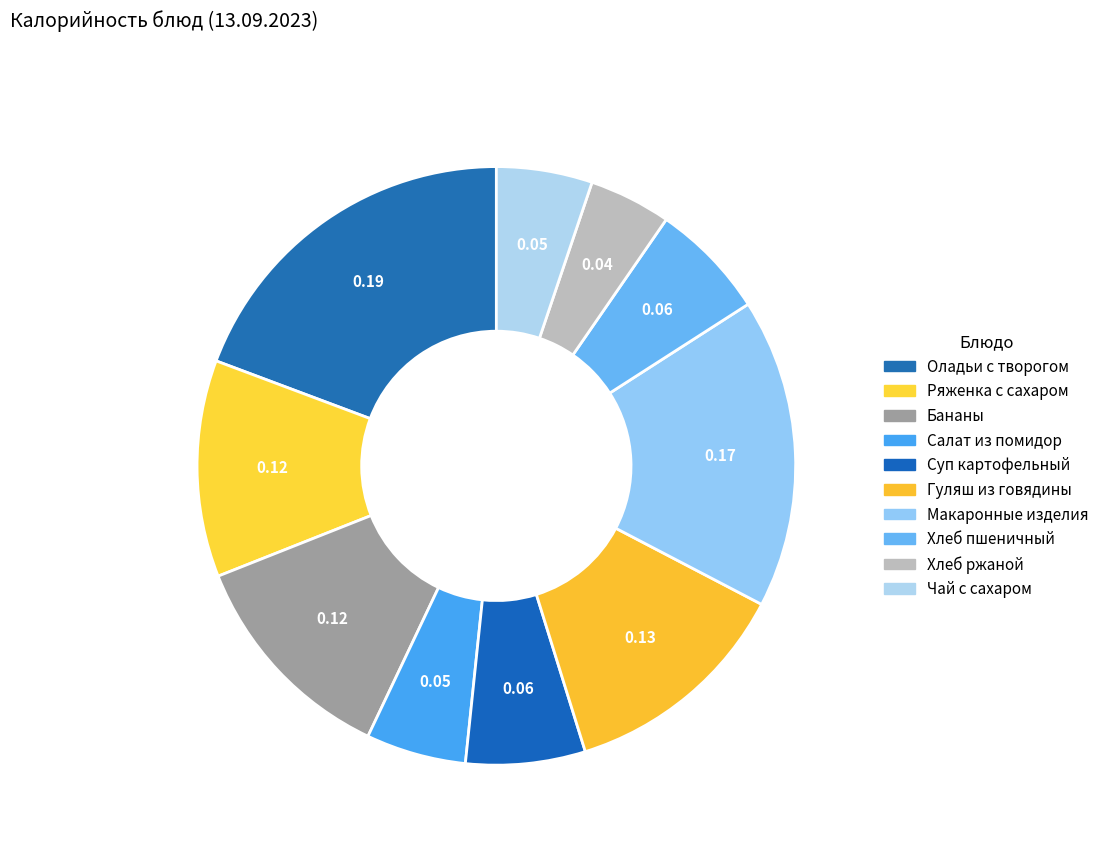

Does Суп картофельный account for over 50% of the chart?

No